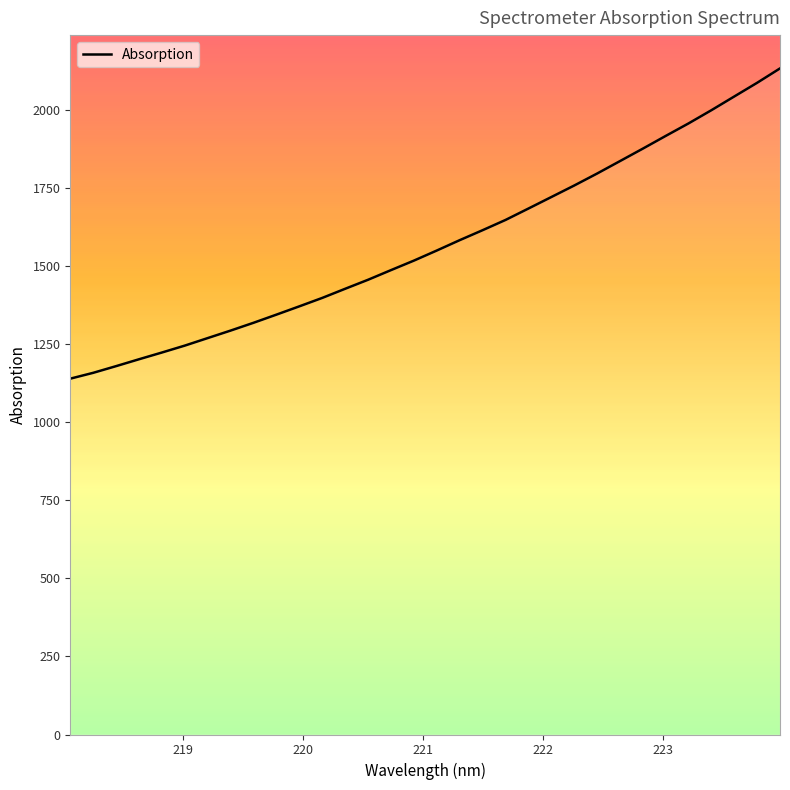

Is it true that the value at 23 is 1033.0?

False